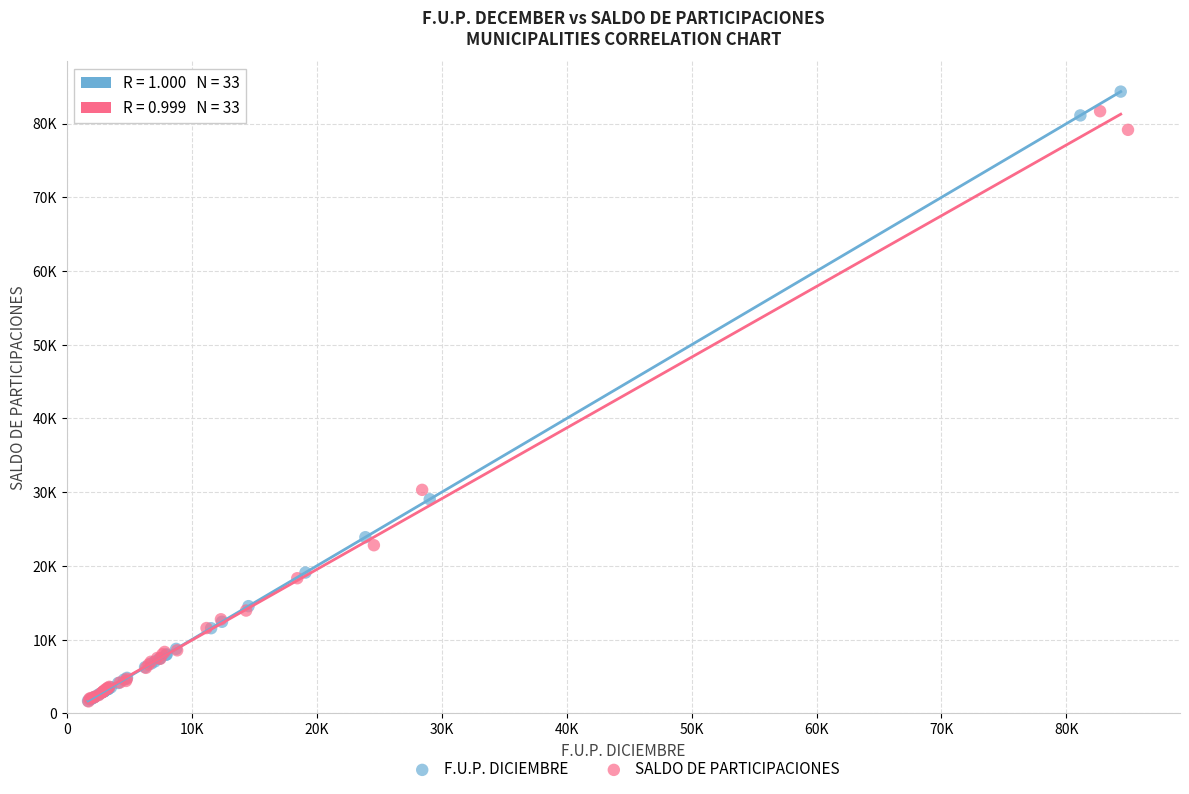

Which series reaches the maximum Y coordinate?

F.U.P. DICIEMBRE